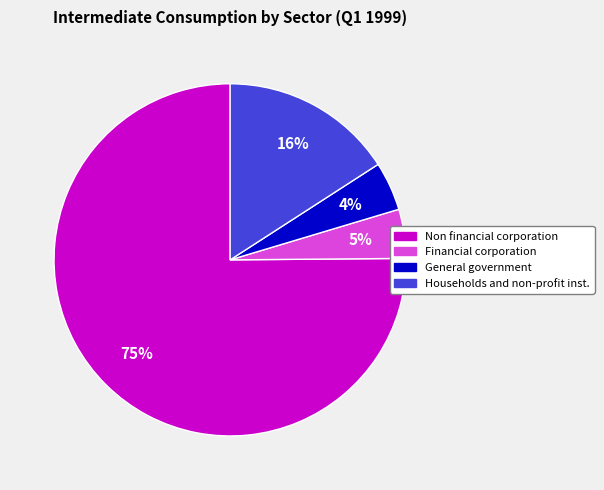

To the nearest percent, what portion does Non financial corporation represent?

75%